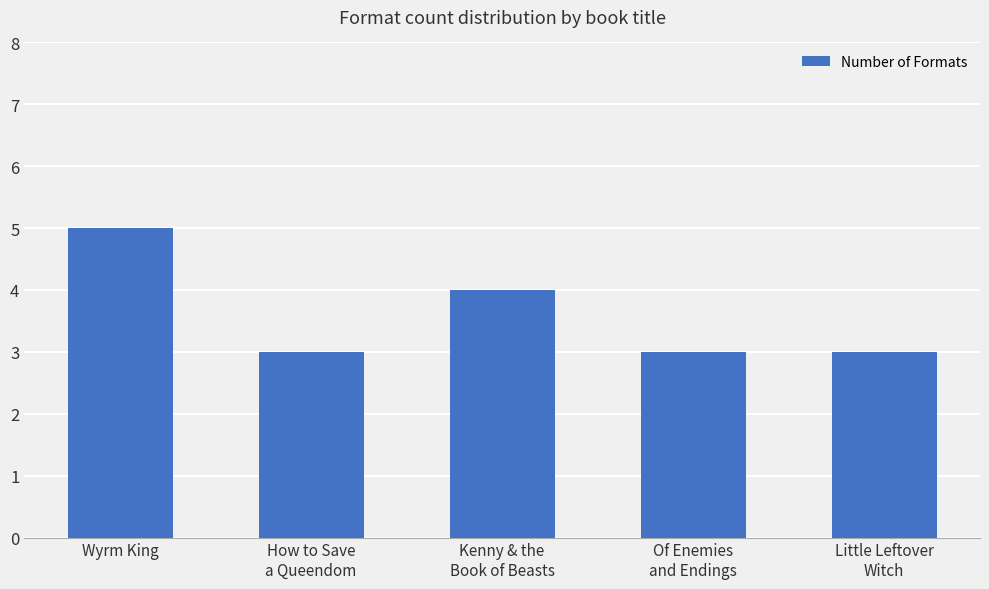

Where is the data nearest to the value 4?

Kenny & the
Book of Beasts